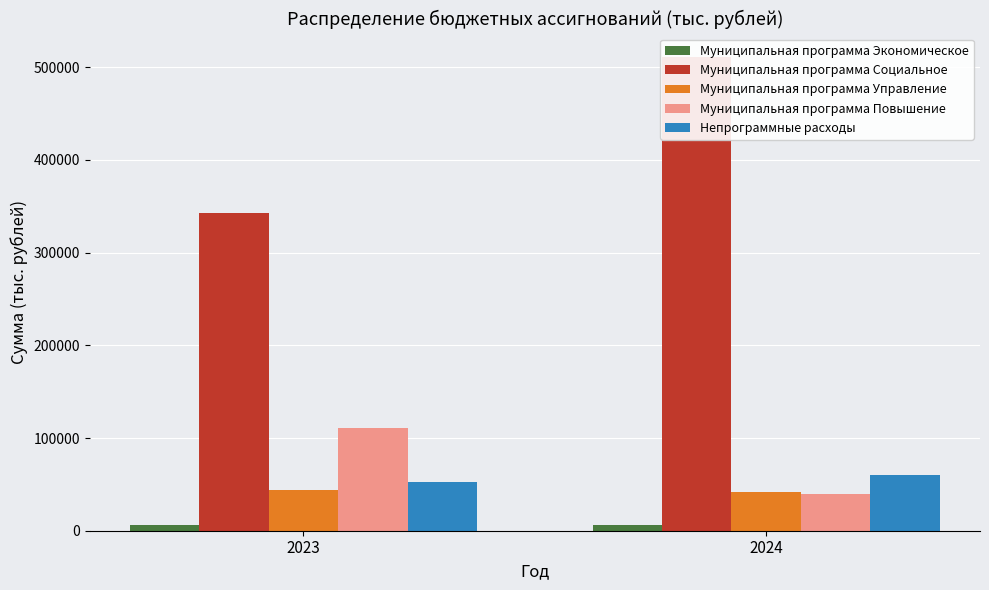

Reading right to left, extract all data points from this chart.

Муниципальная программа Экономическое: 2024=5977.4	2023=5977.4
Муниципальная программа Социальное: 2024=510709.6	2023=342183.7
Муниципальная программа Управление: 2024=41843.6	2023=44243.6
Муниципальная программа Повышение: 2024=39803.7	2023=110797.1
Непрограммные расходы: 2024=60093.2	2023=52546.7